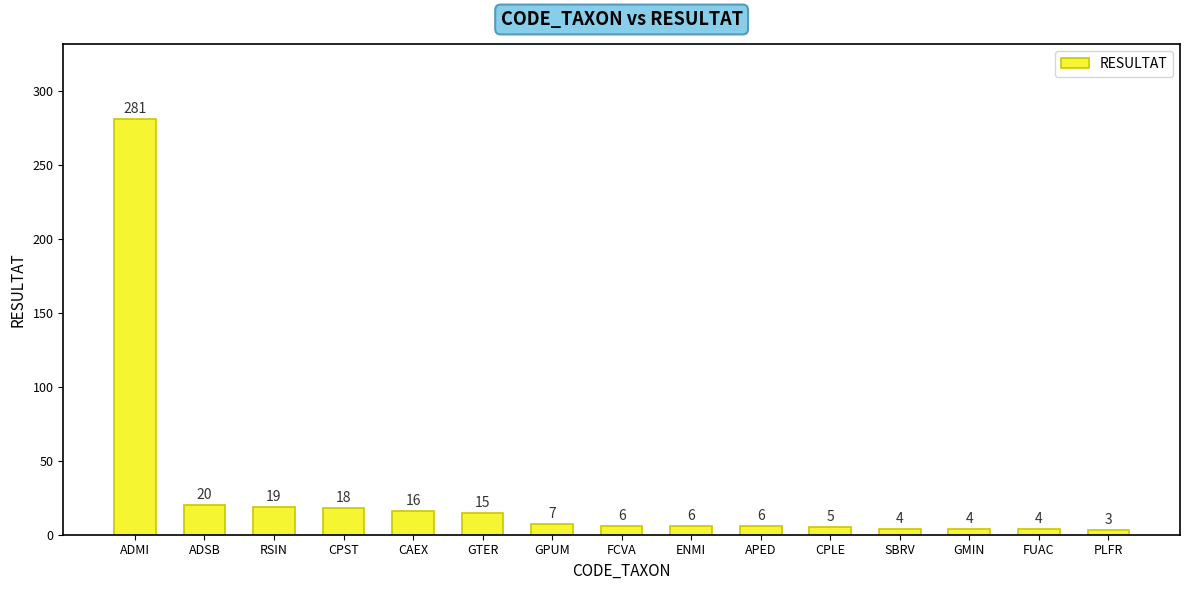

At which category does the chart reach its minimum across all series?

PLFR